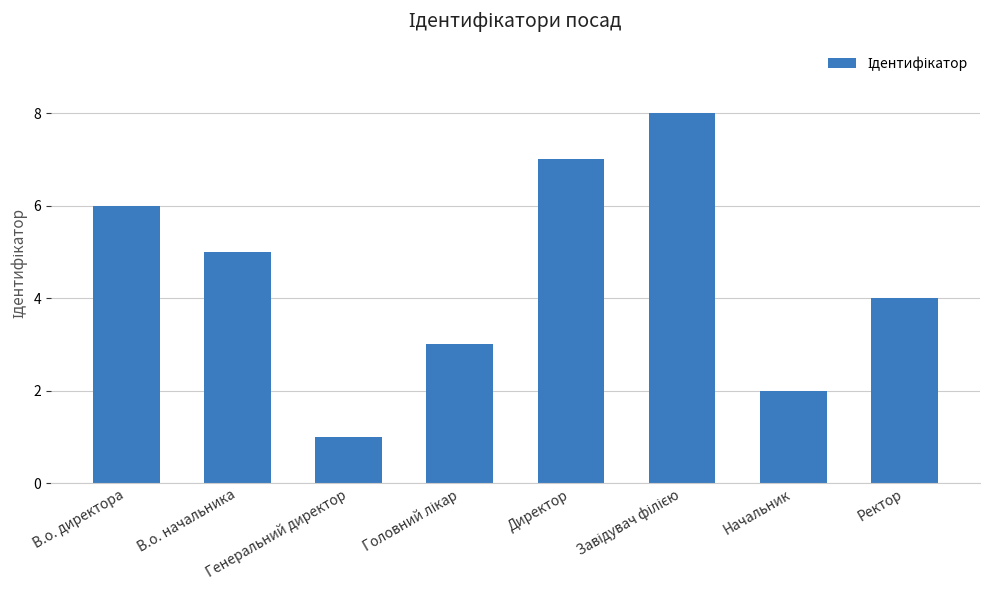

True or false: the data shows 4 at Ректор.

True